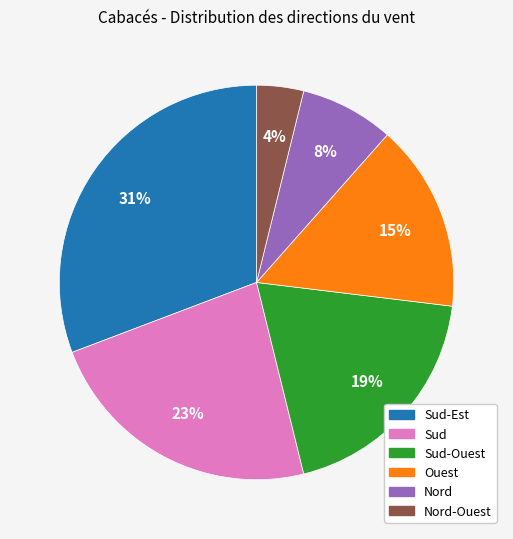

How many segments does this pie chart have?

6